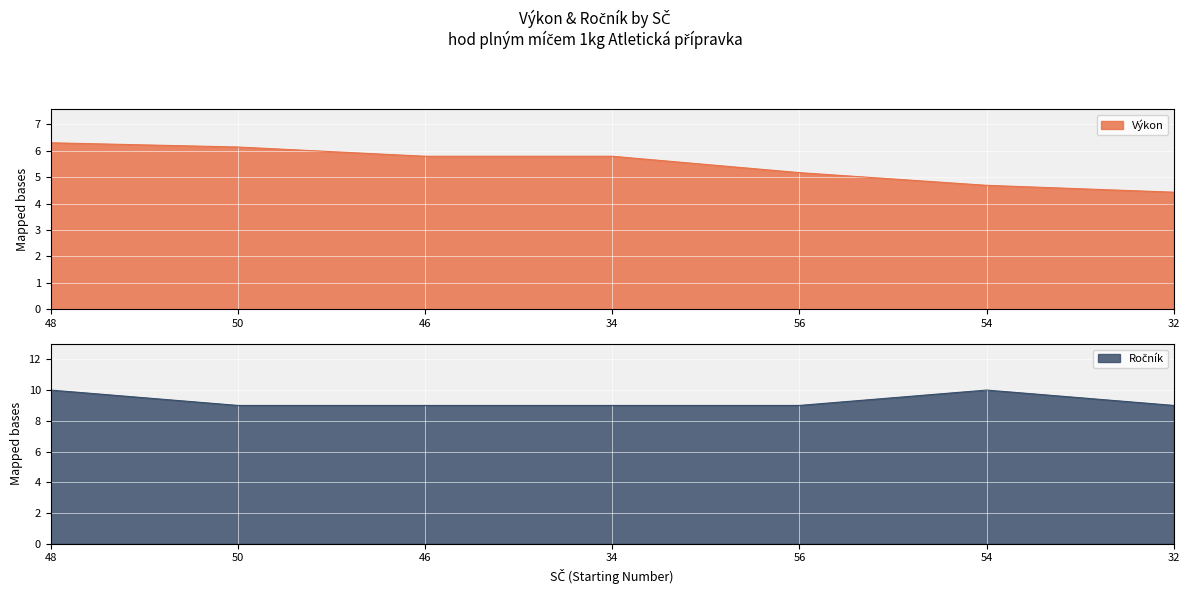

What is the label of the 7th point from the left?

32